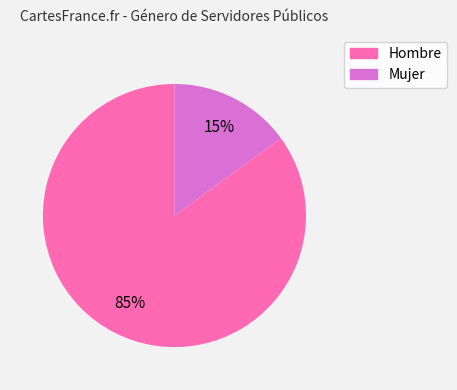

What is the largest slice in the pie chart?

Hombre